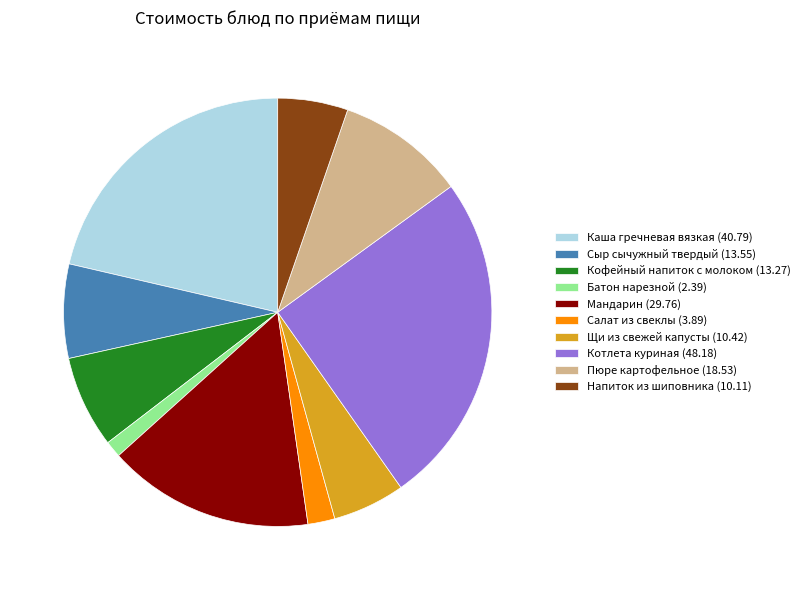

How many segments does this pie chart have?

10